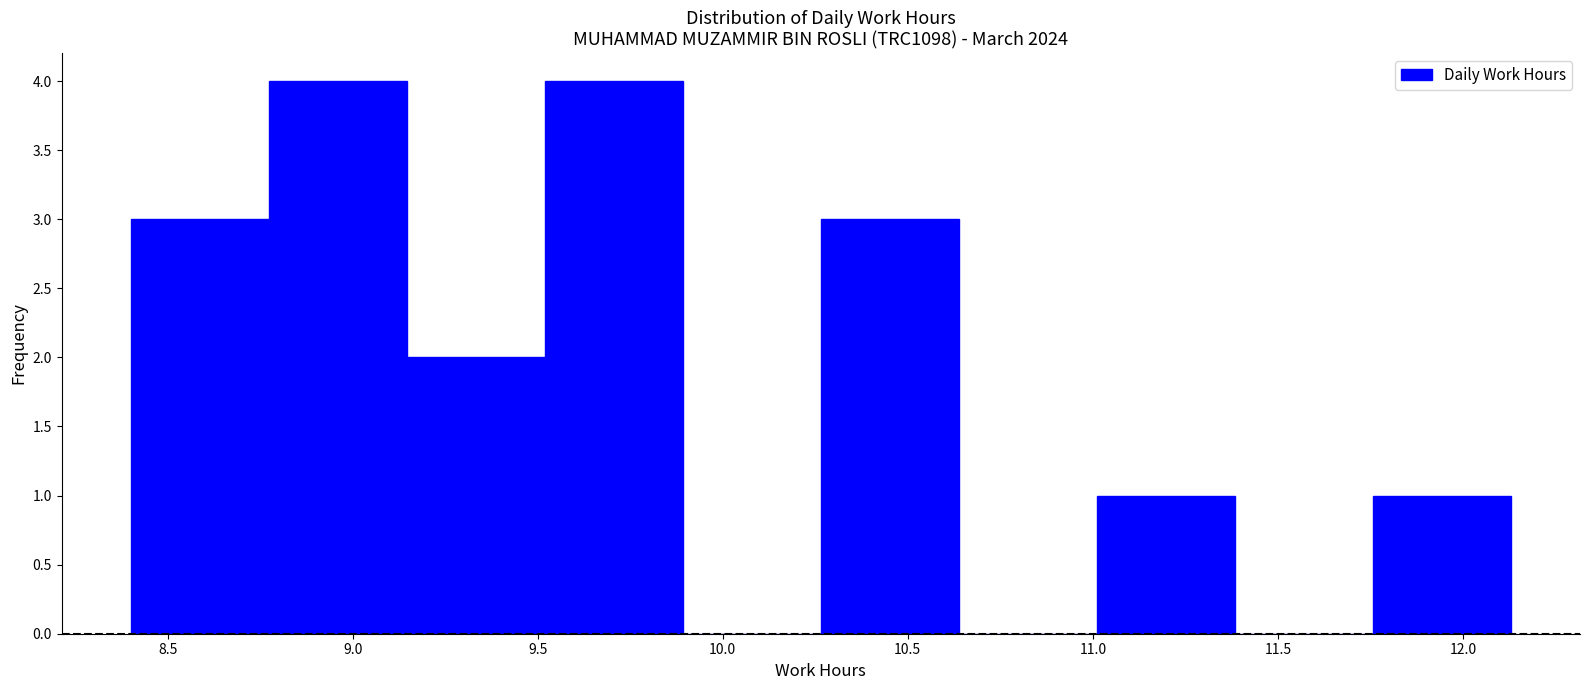

What is the height of the bar covering 11.75 to 12.15 on the x-axis? Neither the bar edges nor the heights are printed on the chart, so give them approximately, as read against the axes.

1